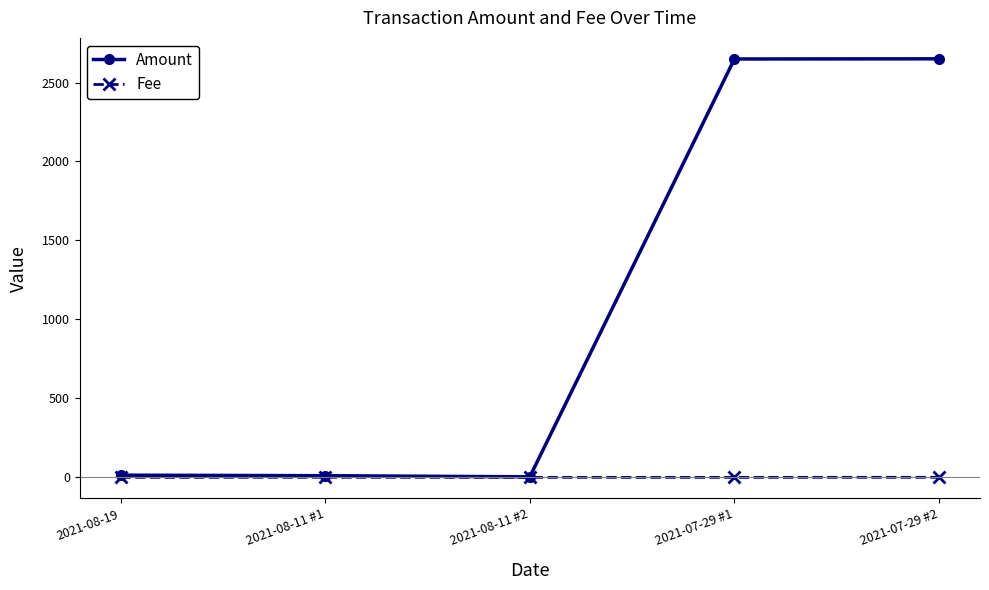

Which series has the widest spread of values?

Amount